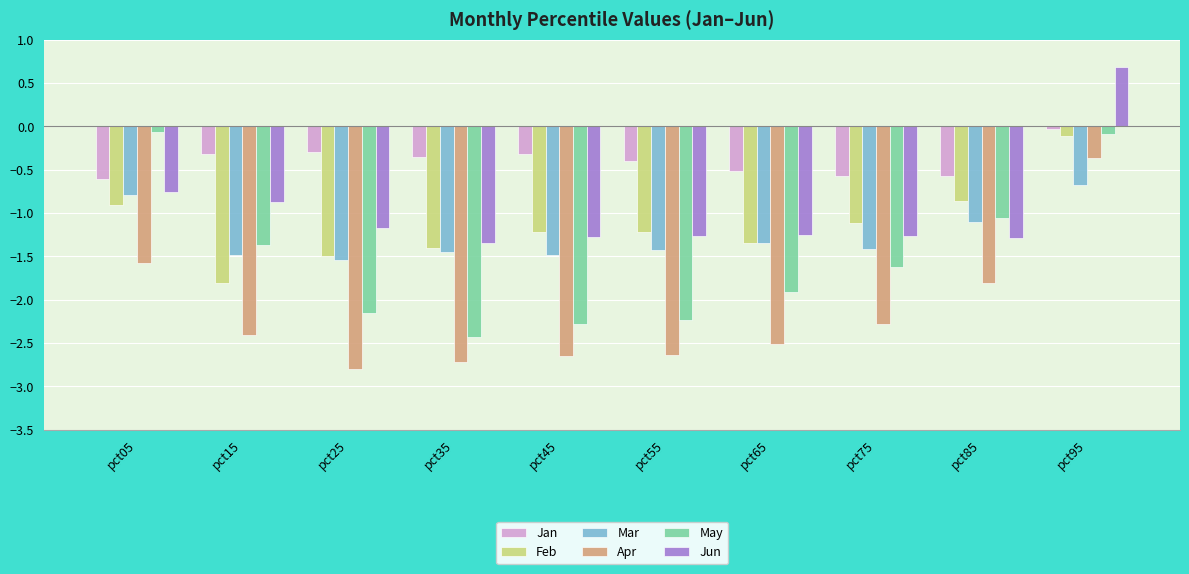

At which label is Apr closest to -1?

pct05